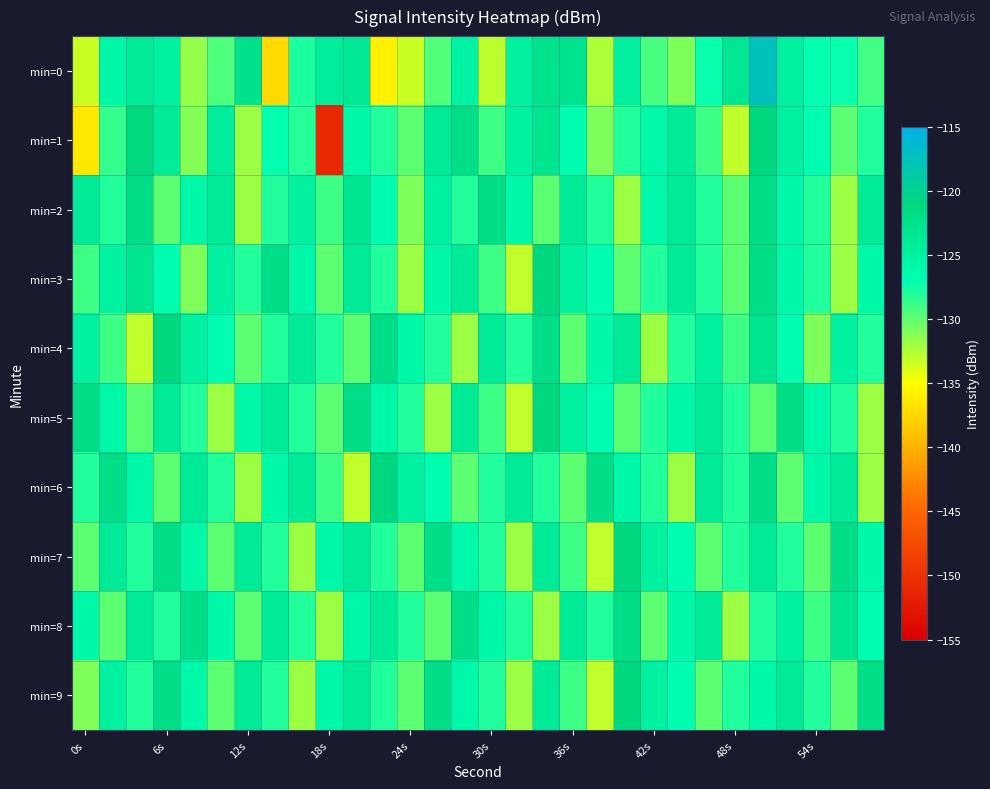

Rank the series by their maximum value, from highest to lowest.

min=0, min=1, min=3, min=4, min=5, min=6, min=7, min=9, min=2, min=8